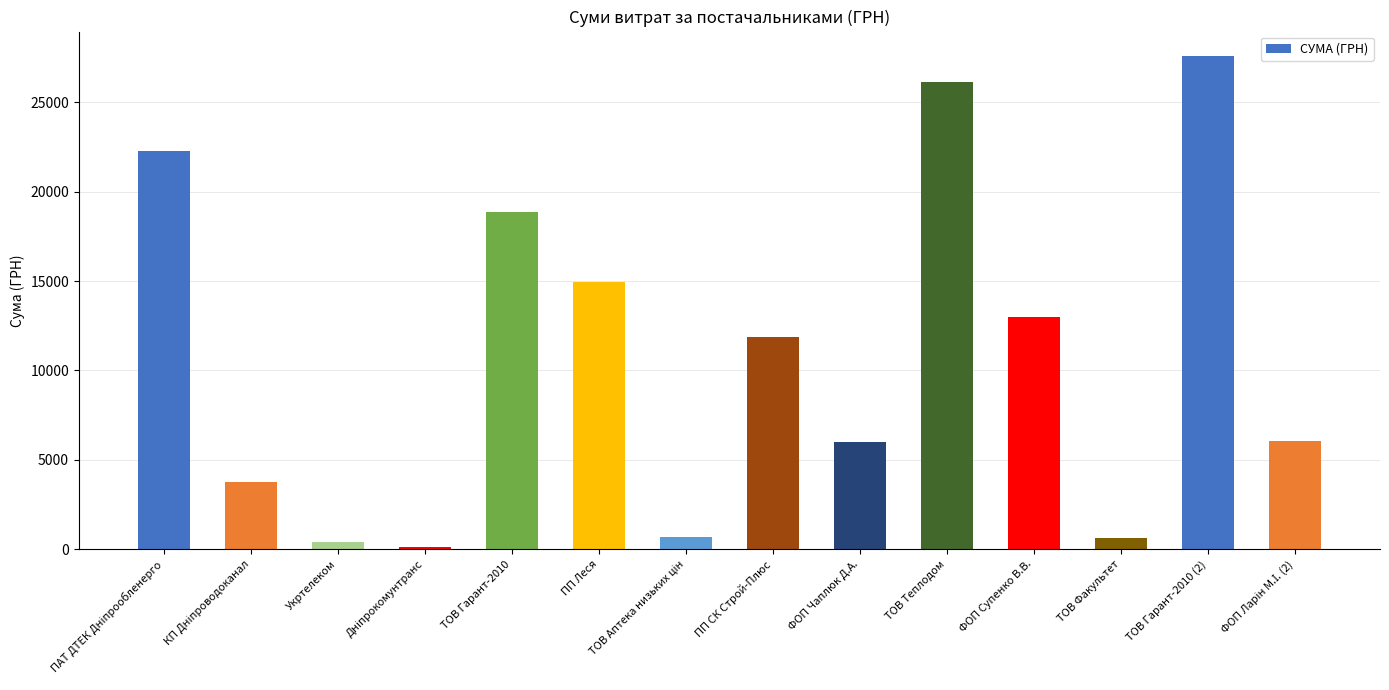

True or false: the data shows 610.8 at ТОВ Факультет.

True